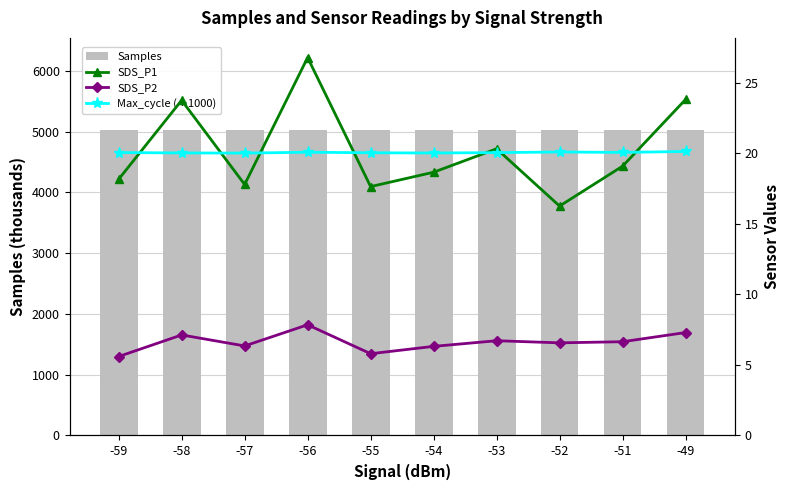

The Max_cycle (÷1000) series shows 20.0 at -57. True or false?

True